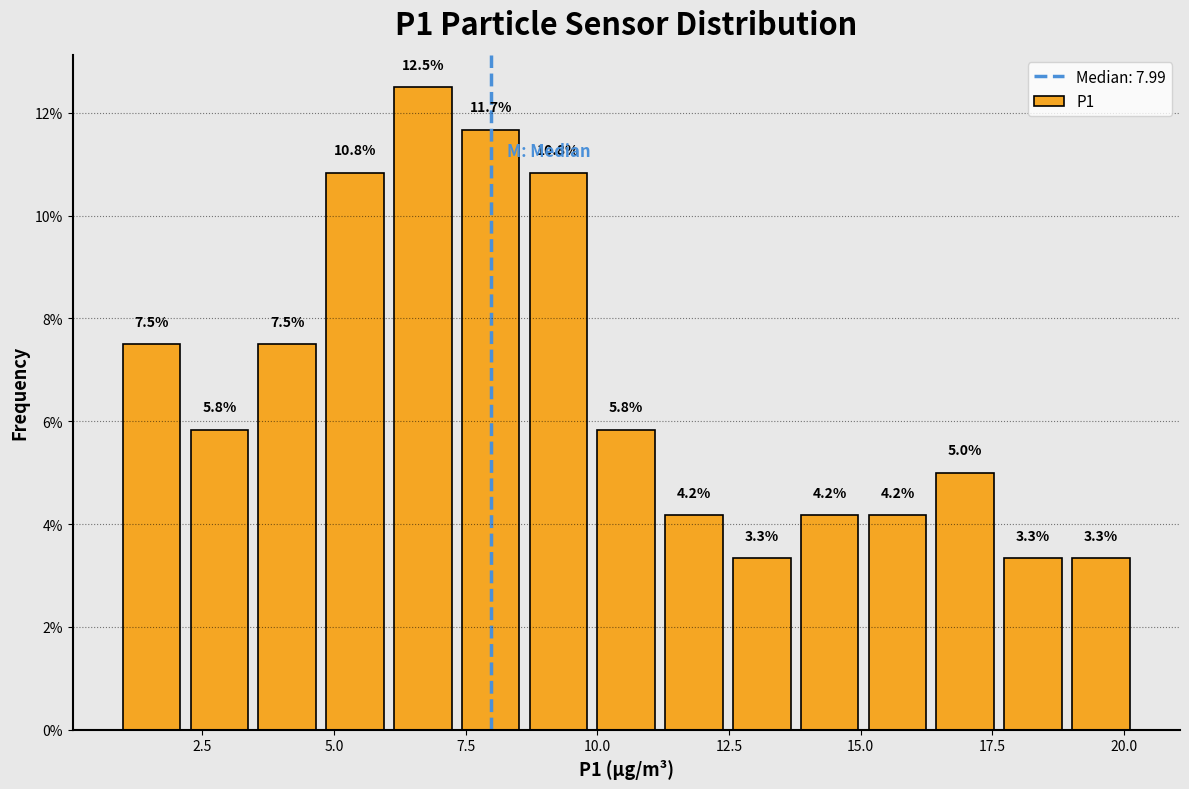

Read against the x-axis, roughly where is the centre of the tallest bar?

6.5